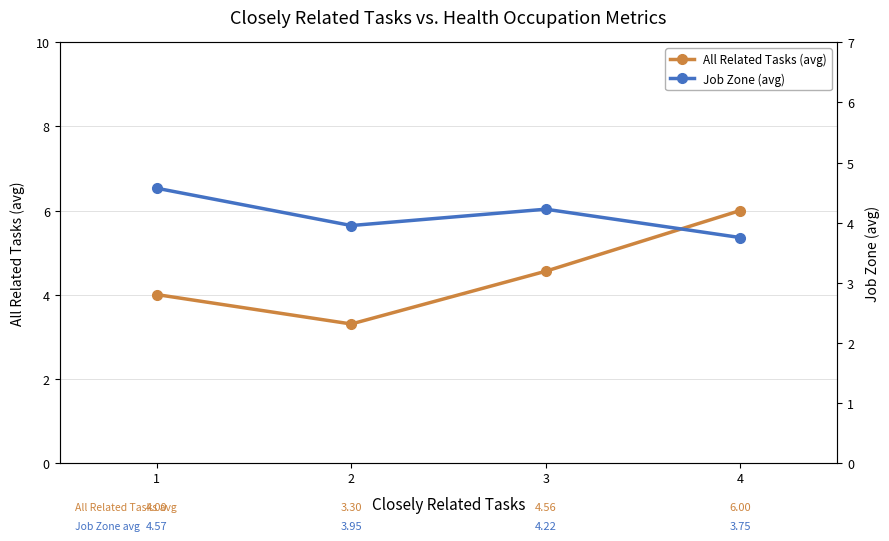

How many lines are shown in the chart?

2